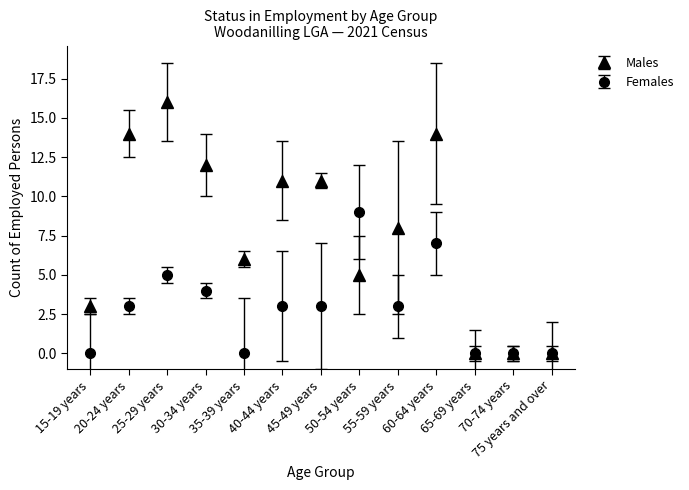

Which series has the widest spread of values?

Males